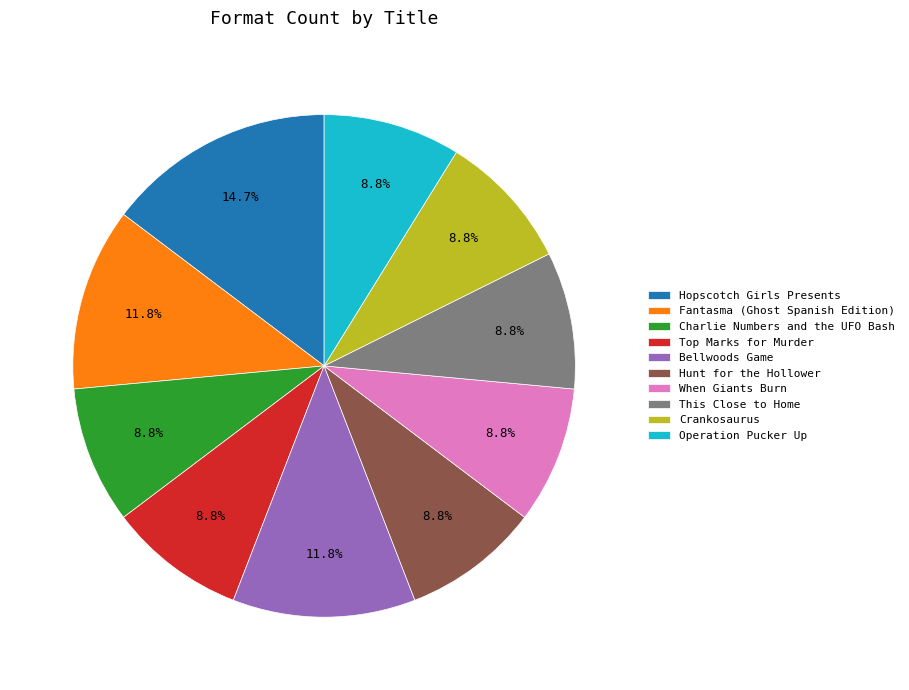

What portion of the pie excludes Hunt for the Hollower?

91.2%